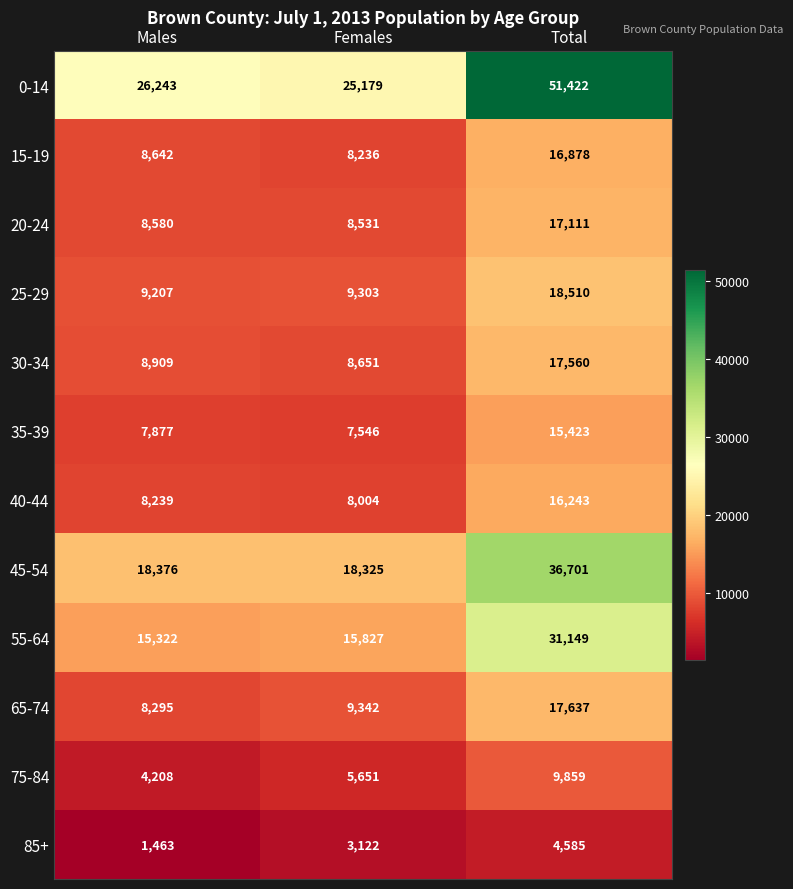

At which category is the sum across all series the highest?

Total